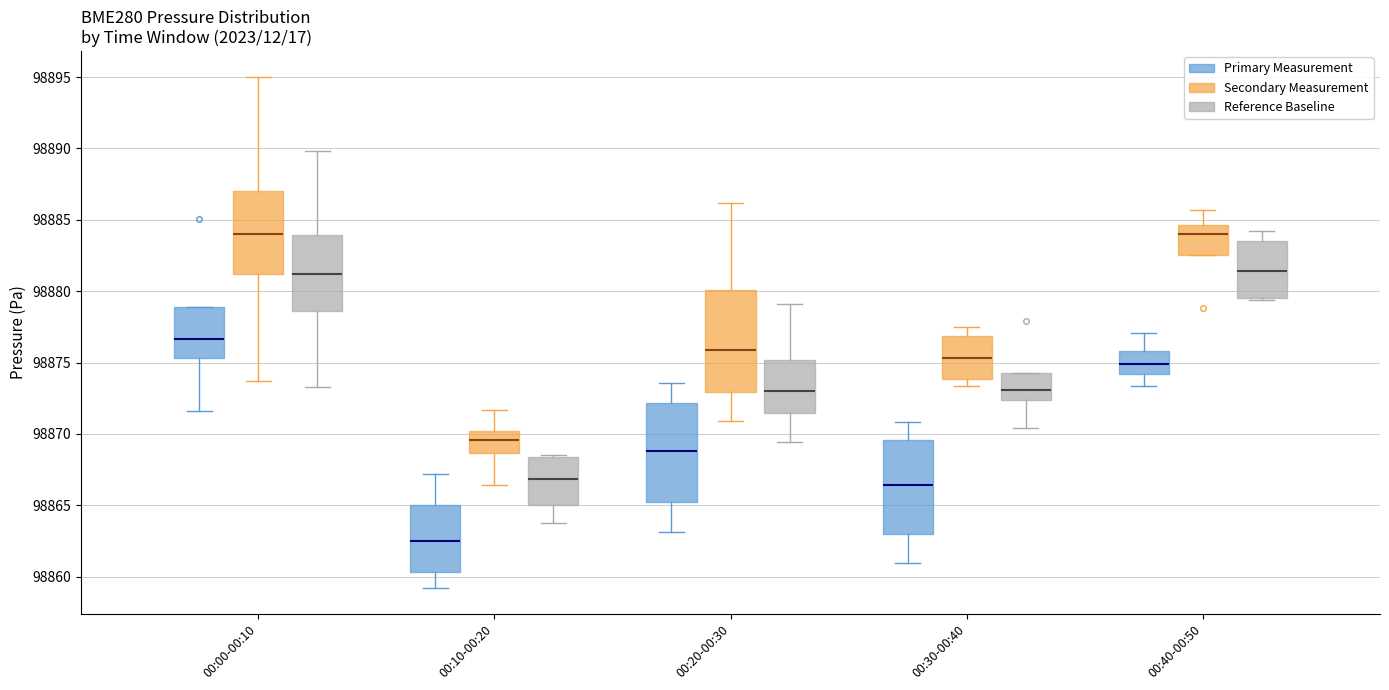

Reading left to right, transcribe this box plot: for each box, give where its median line is, the range the box spans, and where its two whiskers end, as read against the y-axis. The values are not printed on the chart, so give them approximately, as read against the axis.

00:00-00:10 (Primary Measurement): median 98876.5, box 98875.5 to 98879.0, whiskers 98871.5 to 98879.0
00:00-00:10 (Secondary Measurement): median 98884.0, box 98881.0 to 98887.0, whiskers 98873.5 to 98895.0
00:00-00:10 (Reference Baseline): median 98881.0, box 98878.5 to 98884.0, whiskers 98873.5 to 98890.0
00:10-00:20 (Primary Measurement): median 98862.5, box 98860.5 to 98865.0, whiskers 98859.0 to 98867.0
00:10-00:20 (Secondary Measurement): median 98869.5, box 98868.5 to 98870.0, whiskers 98866.5 to 98871.5
00:10-00:20 (Reference Baseline): median 98867.0, box 98865.0 to 98868.5, whiskers 98863.5 to 98868.5 (just above the box's upper edge)
00:20-00:30 (Primary Measurement): median 98869.0, box 98865.0 to 98872.0, whiskers 98863.0 to 98873.5
00:20-00:30 (Secondary Measurement): median 98876.0, box 98873.0 to 98880.0, whiskers 98871.0 to 98886.0
00:20-00:30 (Reference Baseline): median 98873.0, box 98871.5 to 98875.0, whiskers 98869.5 to 98879.0
00:30-00:40 (Primary Measurement): median 98866.5, box 98863.0 to 98869.5, whiskers 98861.0 to 98871.0
00:30-00:40 (Secondary Measurement): median 98875.5, box 98874.0 to 98877.0, whiskers 98873.5 to 98877.5
00:30-00:40 (Reference Baseline): median 98873.0, box 98872.5 to 98874.5, whiskers 98870.5 to 98874.5
00:40-00:50 (Primary Measurement): median 98875.0, box 98874.0 to 98876.0, whiskers 98873.5 to 98877.0
00:40-00:50 (Secondary Measurement): median 98884.0, box 98882.5 to 98884.5, whiskers 98882.5 to 98885.5
00:40-00:50 (Reference Baseline): median 98881.5, box 98879.5 to 98883.5, whiskers 98879.5 to 98884.0